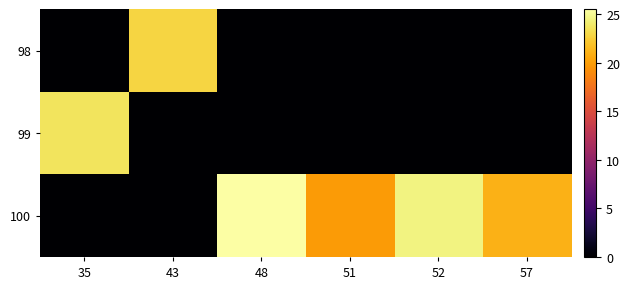

Which category has the highest value across all series?

48